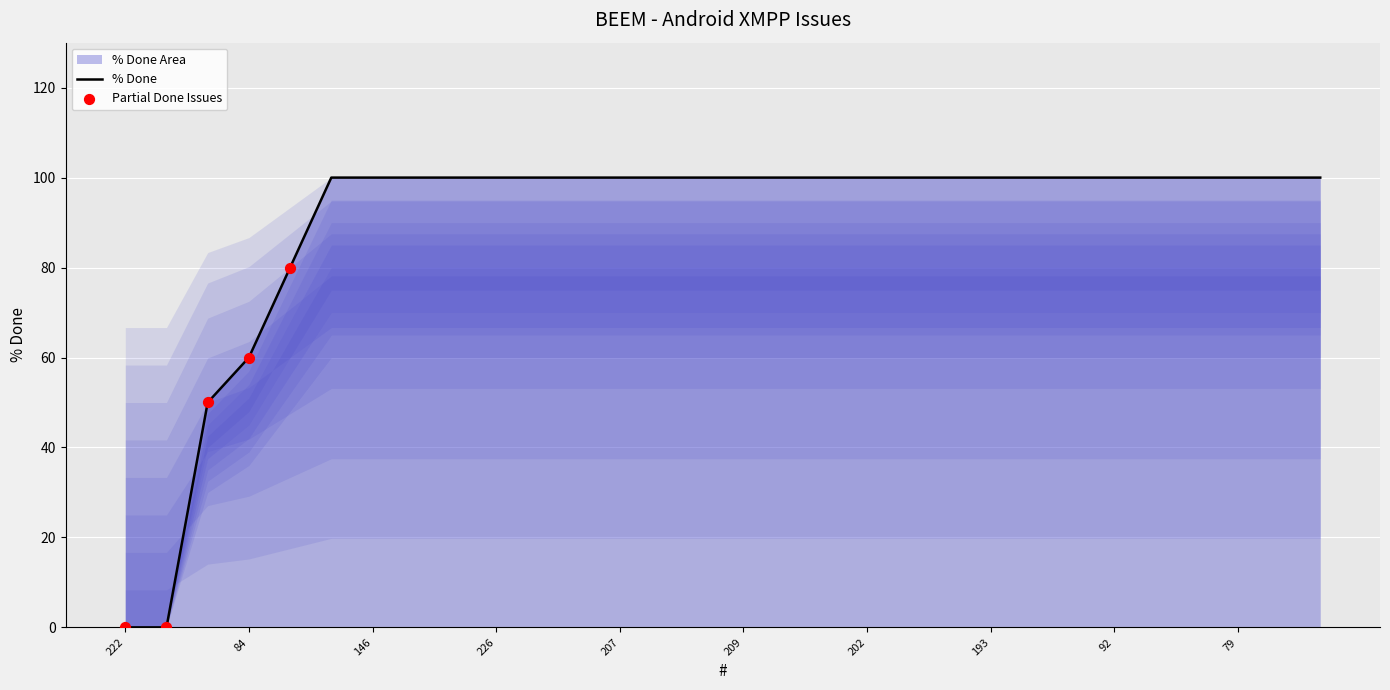

What is the ratio of the value at 191 to the value at 79?

1.0